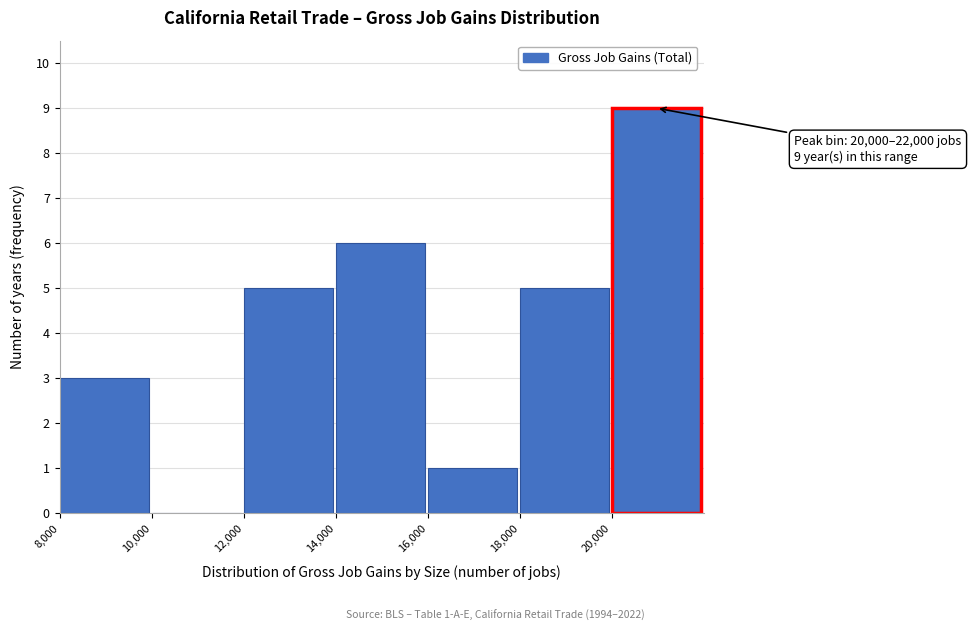

Which range on the x-axis has the tallest bar?

20000 to 22000